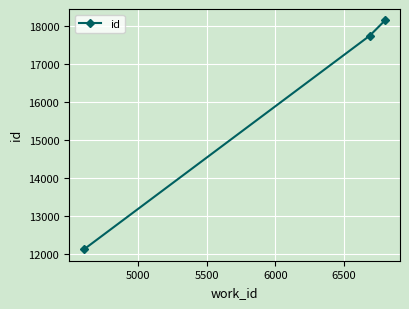

What is the value of the 3rd point from the left?

18148